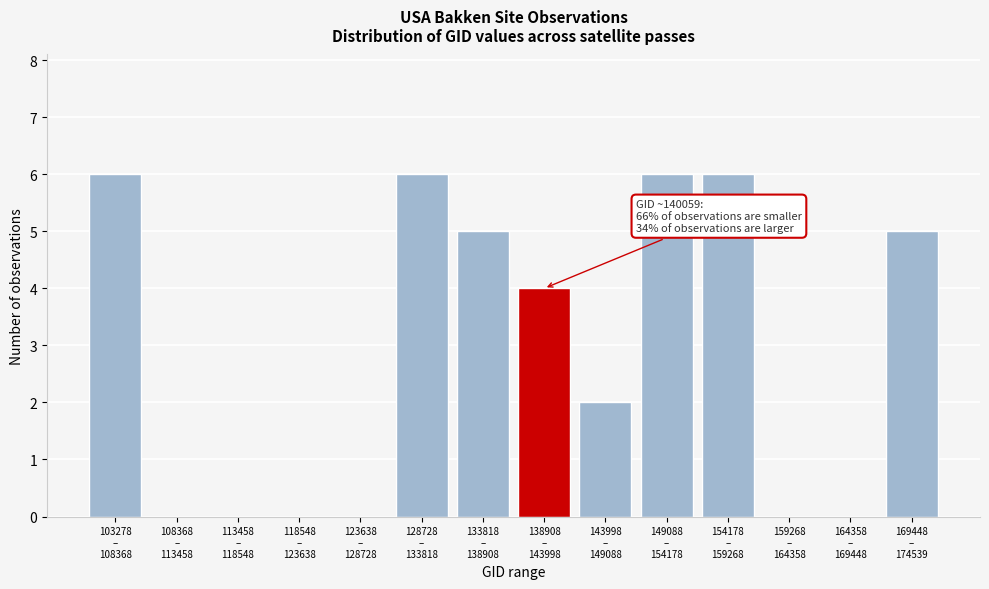

What is the sum of all values?

40